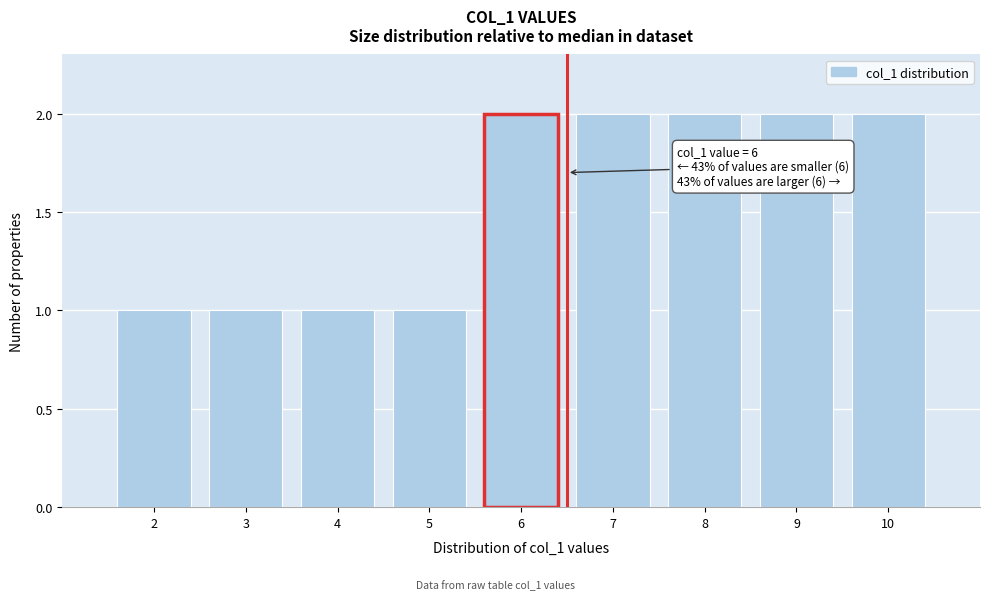

Reading right to left, what are all the values shown in this chart?

10=2	9=2	8=2	7=2	6=2	5=1	4=1	3=1	2=1